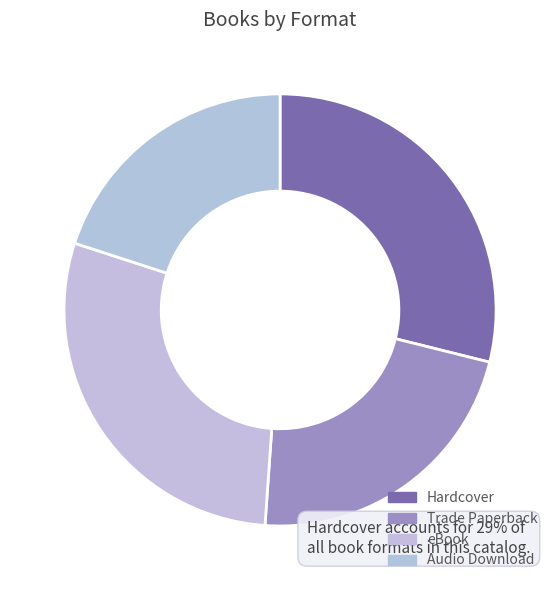

Which has a higher value, Hardcover or eBook?

Hardcover